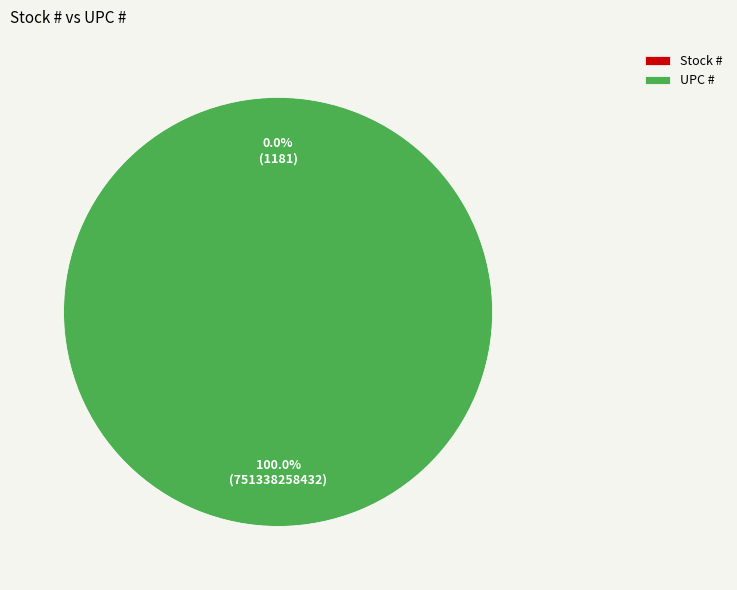

To the nearest percent, what is the average slice percentage?

50%